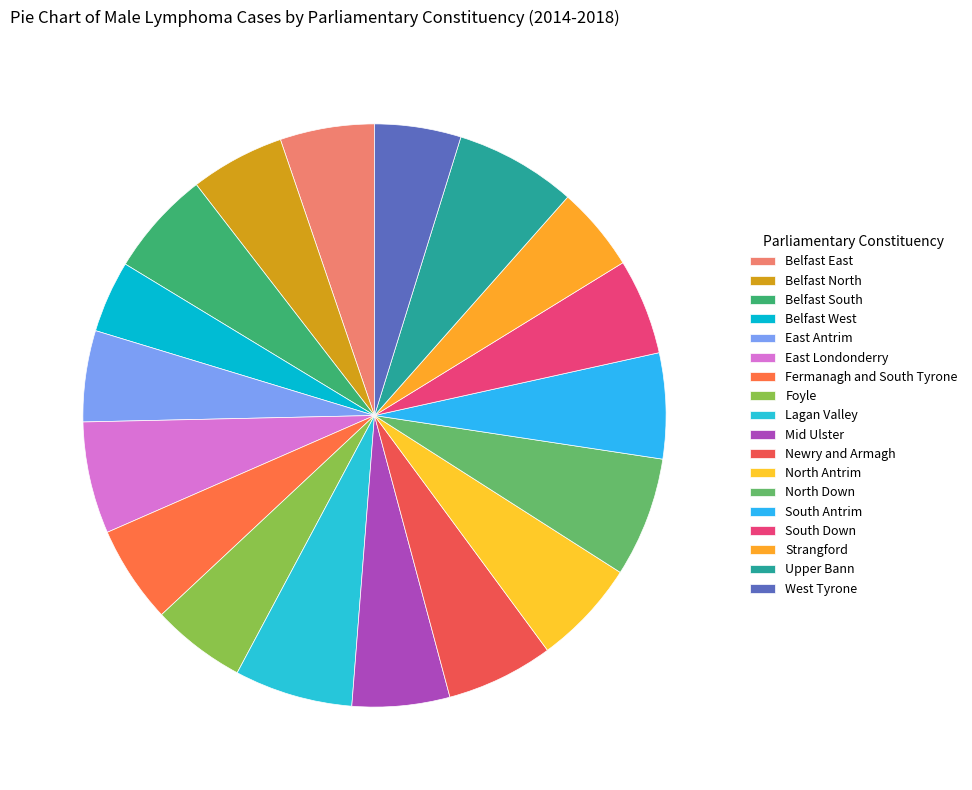

To the nearest percent, what portion does Belfast West represent?

4%